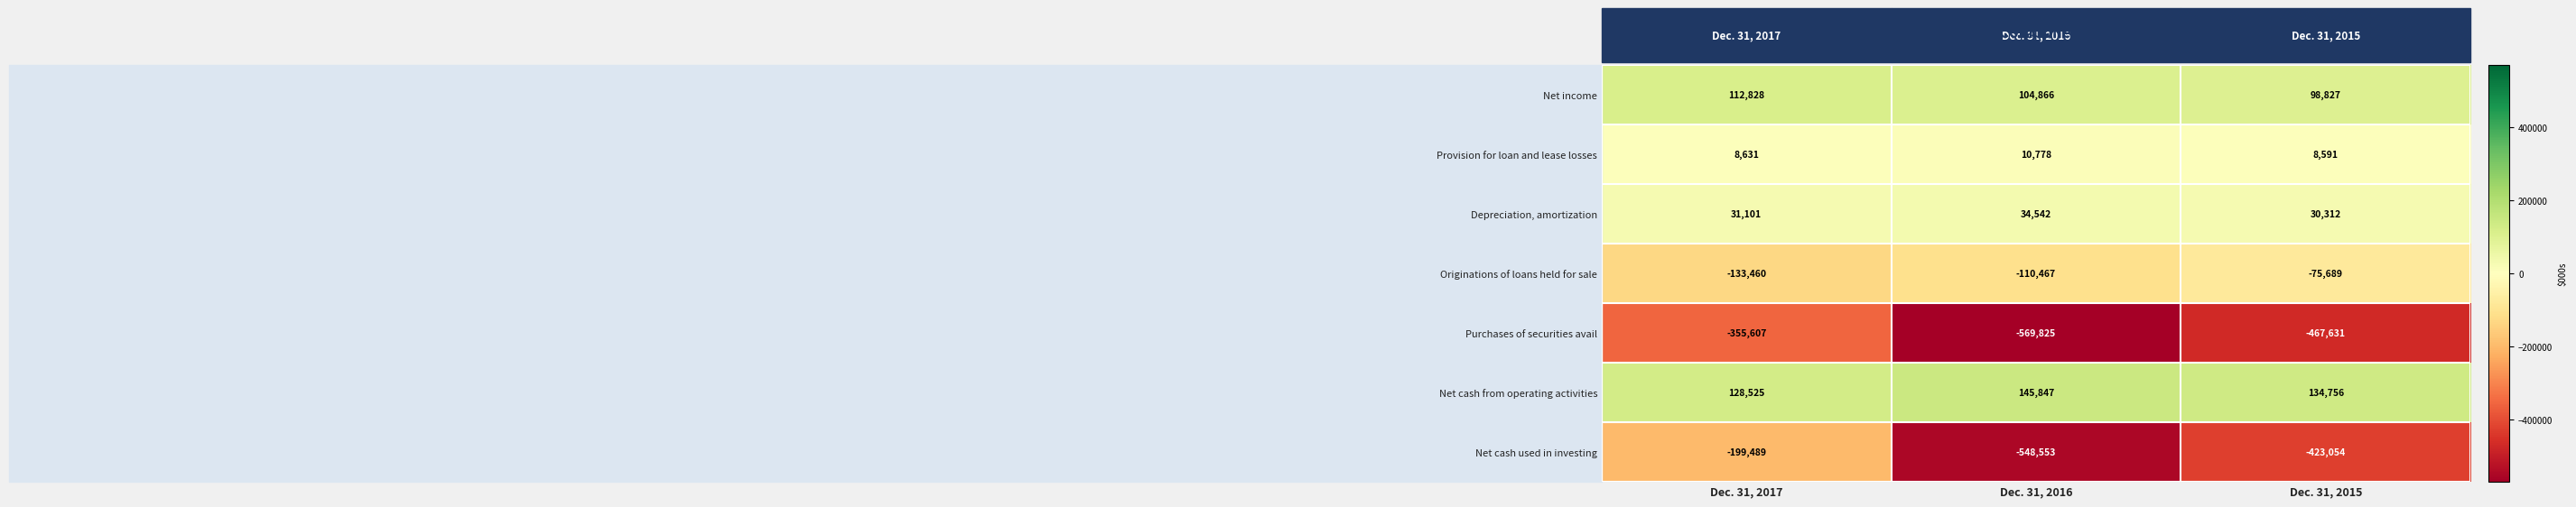

Which category has the highest value in the Purchases of securities avail series?

Dec. 31, 2017